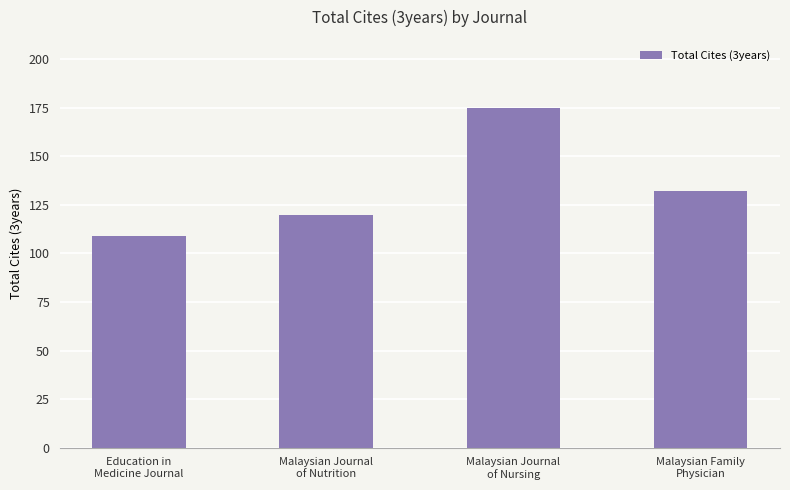

Is it true that the value at Education in
Medicine Journal is 109?

True